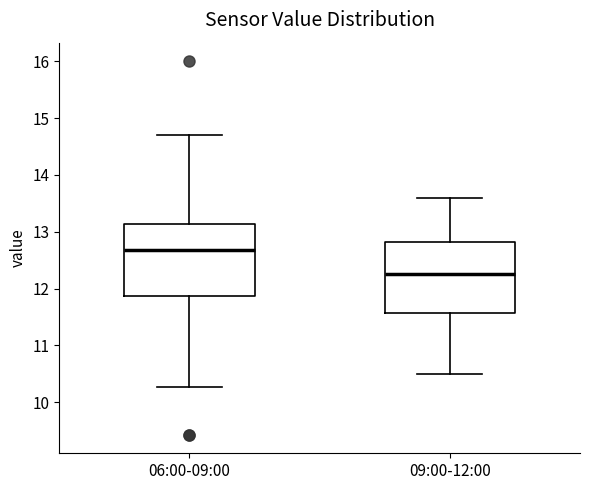

Which box has the highest median line?

06:00-09:00